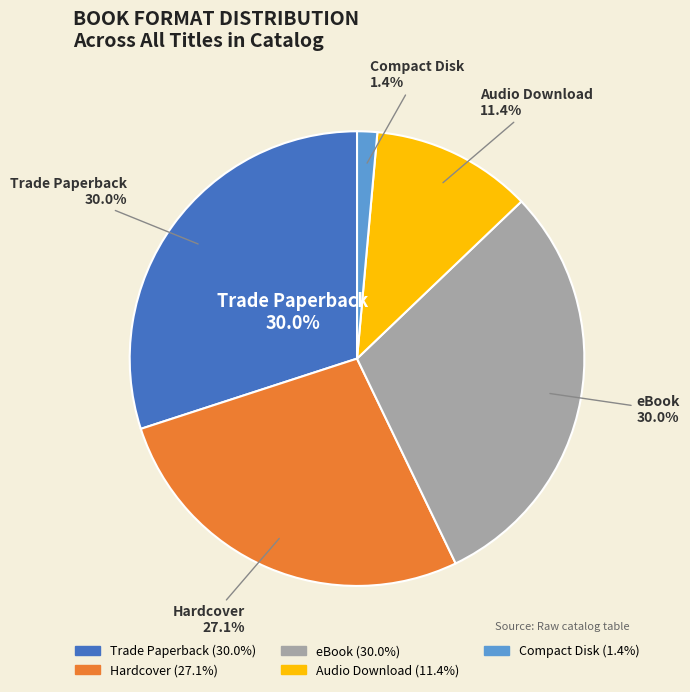

Is there any slice that represents more than half of the pie?

No